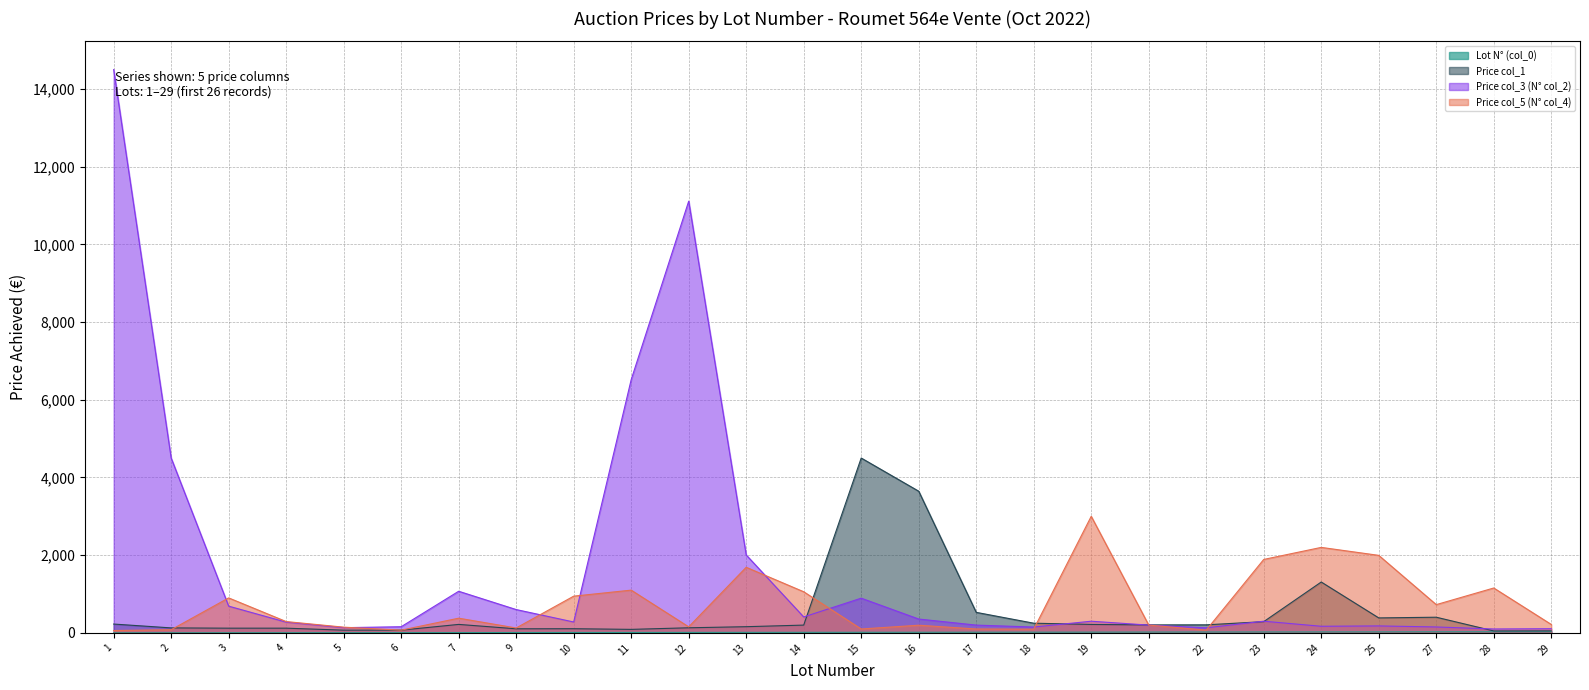

Between 9 and 22, which is larger?

22